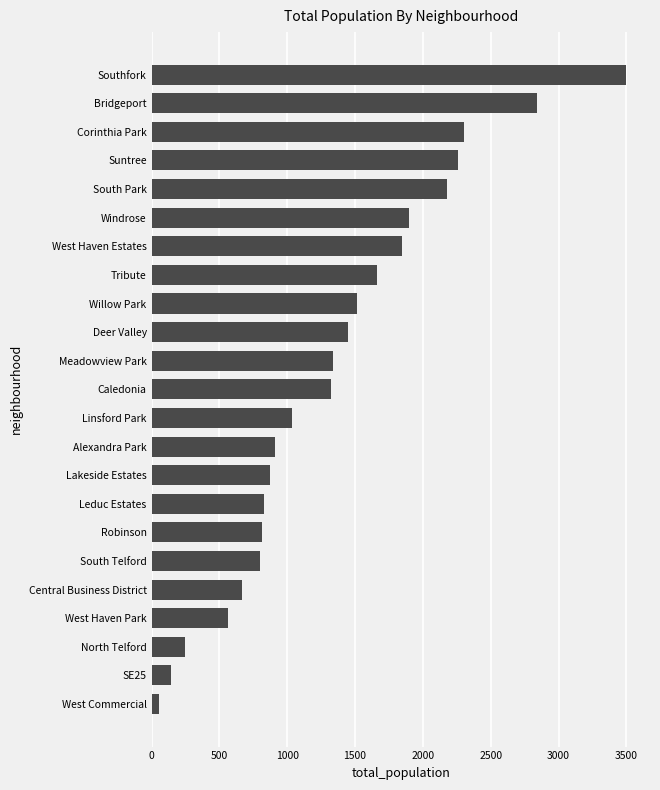

What value does the data have at West Haven Park?

567